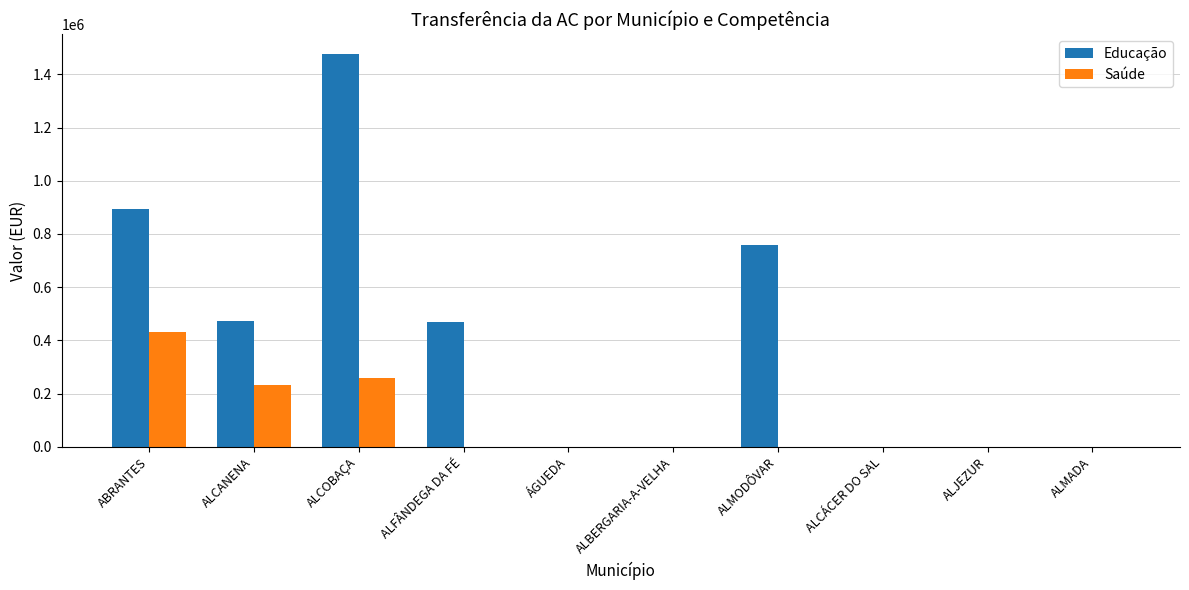

The value of Saúde at ALMADA is -247686.2. True or false?

False